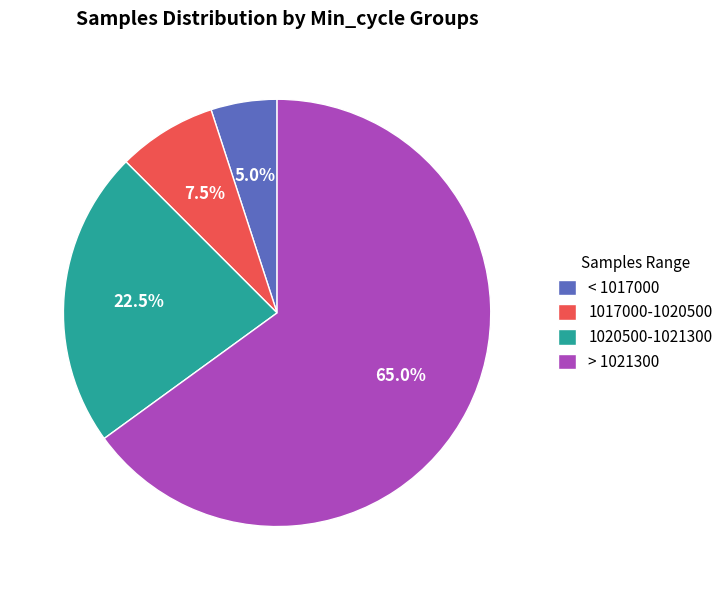

What is the majority slice?

> 1021300